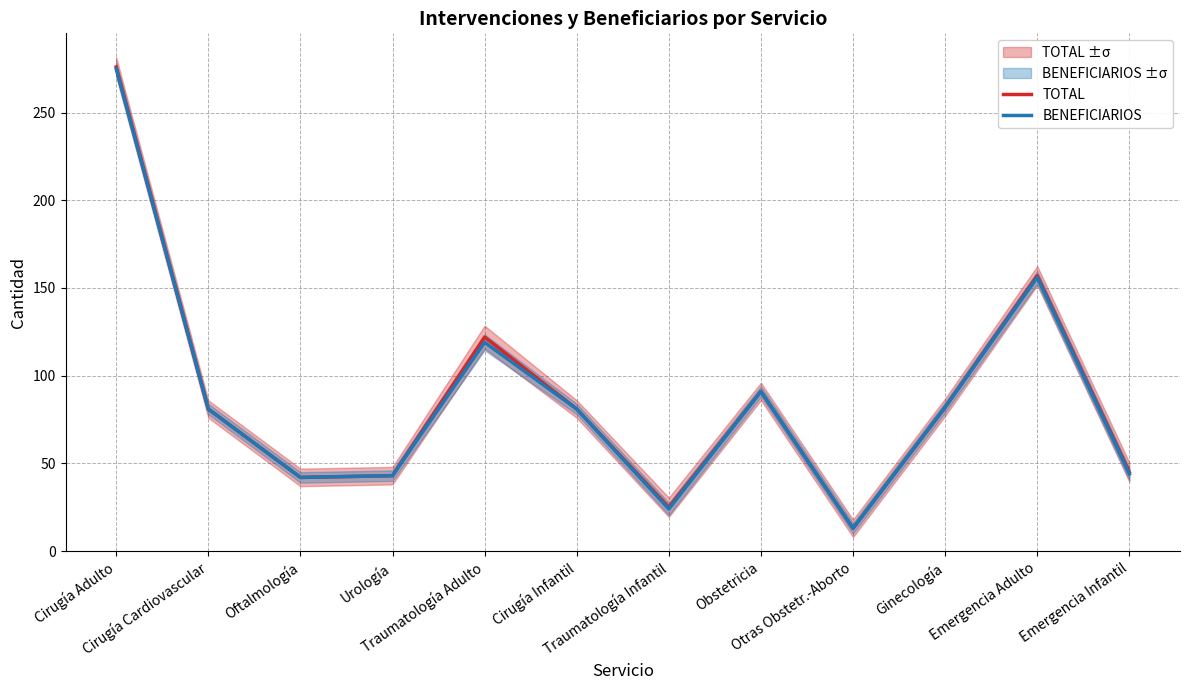

How many interior local valleys does the BENEFICIARIOS series have?

3